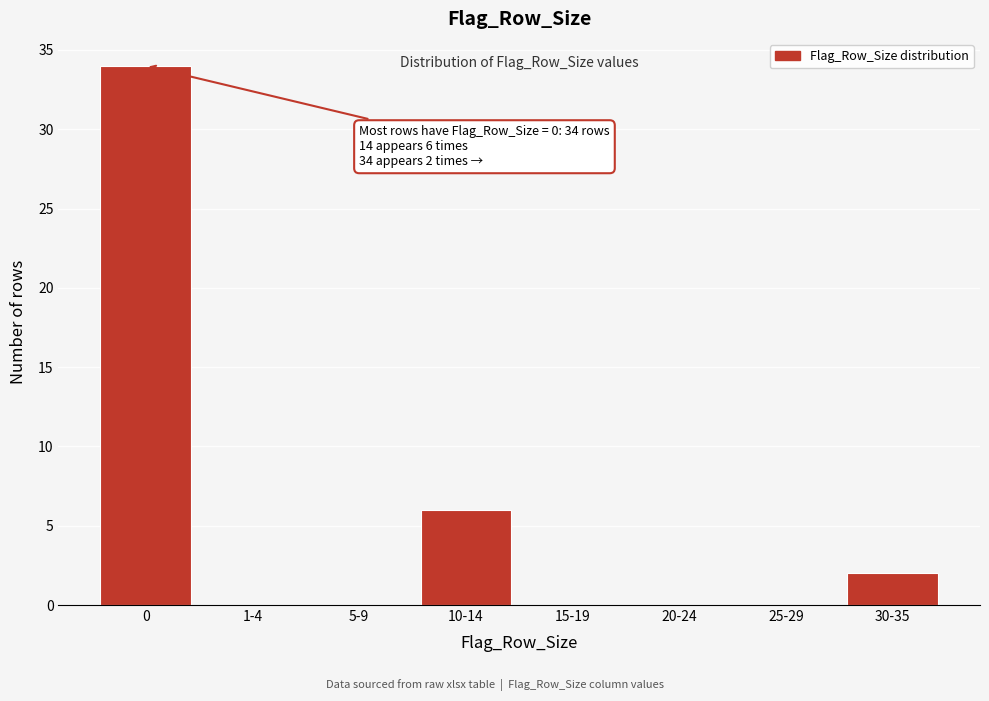

Reading left to right, extract all data points from this chart.

0=34	1-4=0	5-9=0	10-14=6	15-19=0	20-24=0	25-29=0	30-35=2